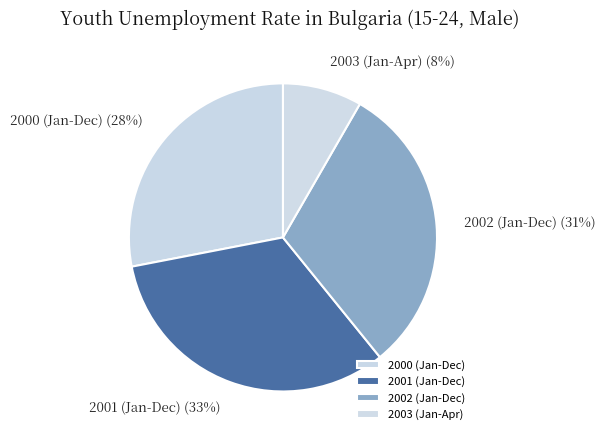

How many slices are in this pie chart?

4